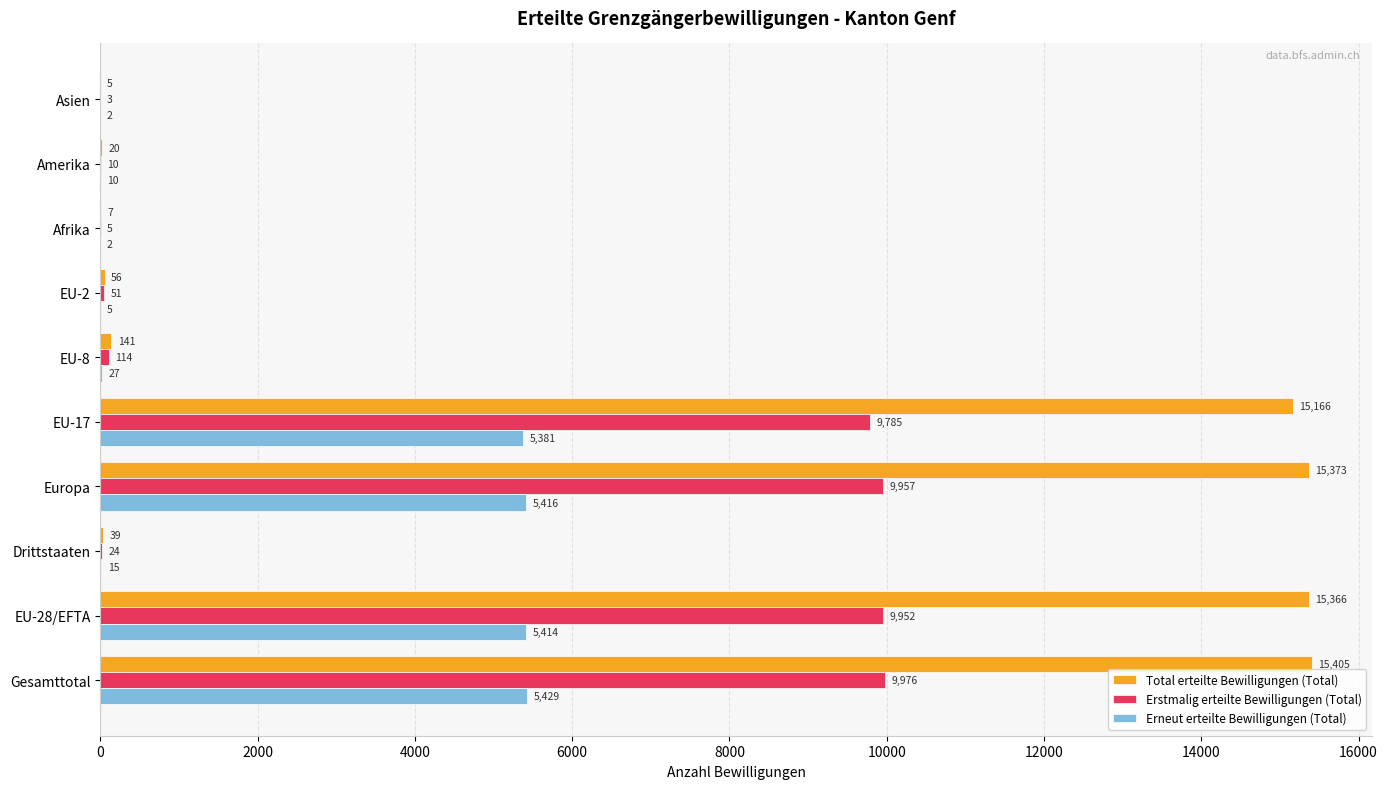

What is the greatest value displayed?

15405